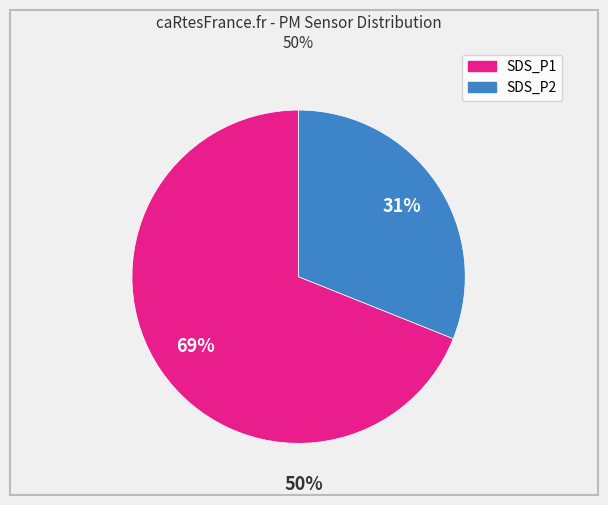

Is there any slice that represents more than half of the pie?

Yes